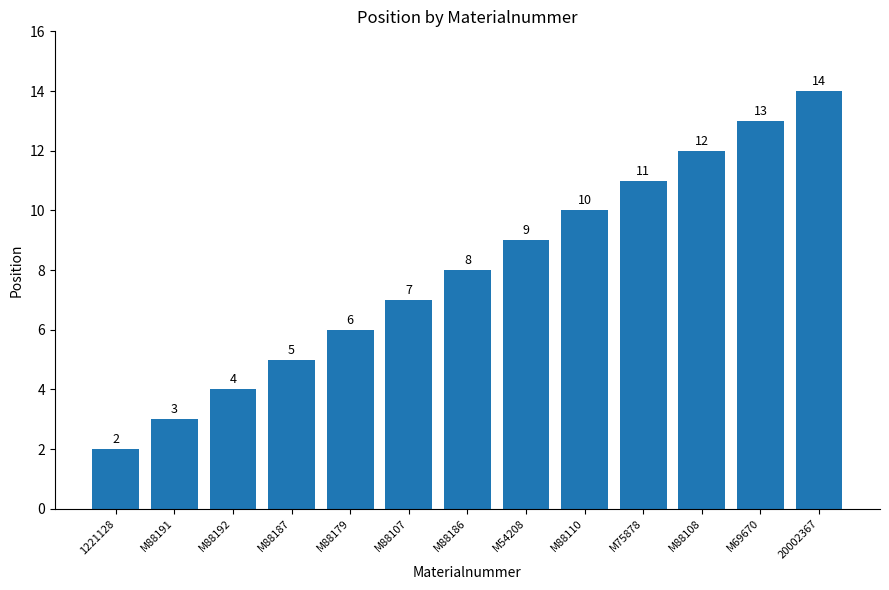

Does the chart contain any negative values?

No